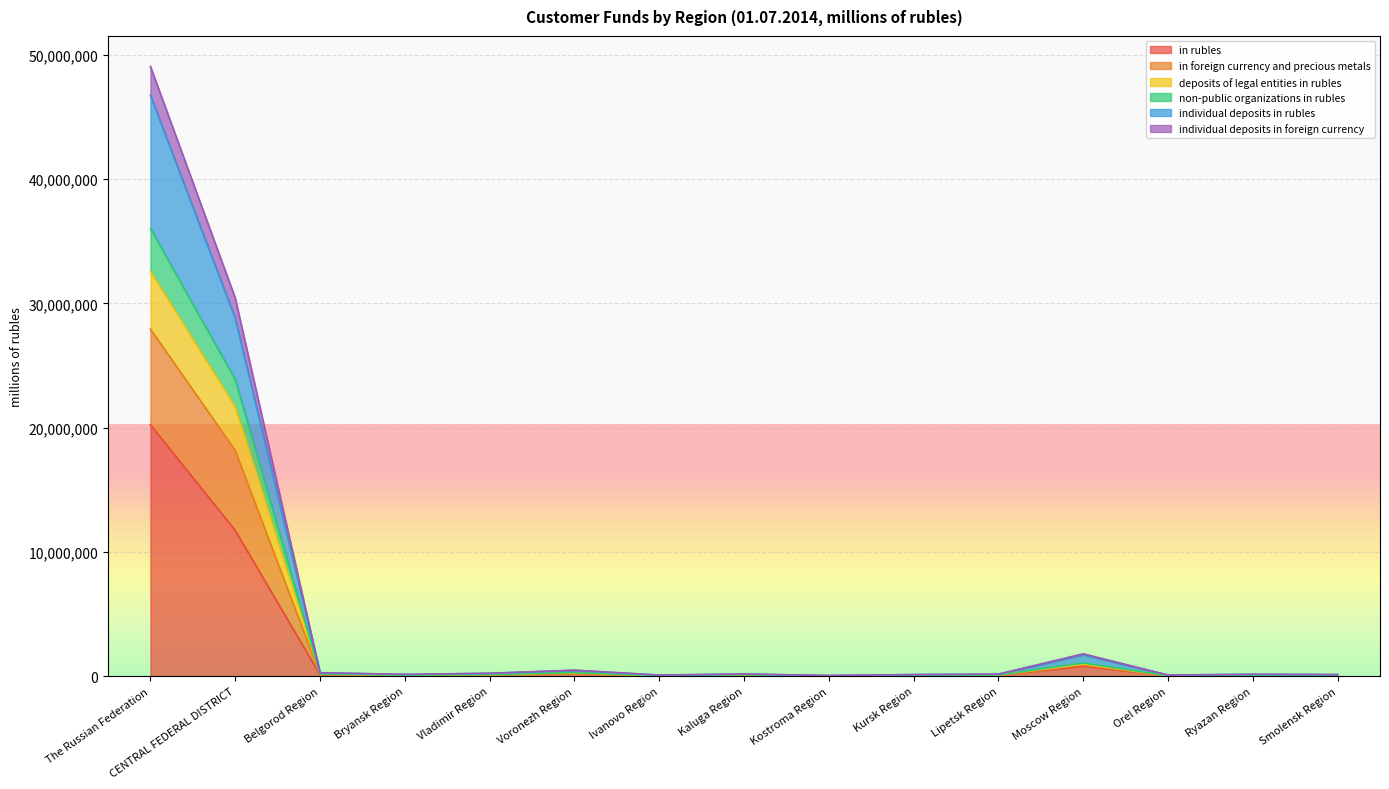

The in rubles series shows 83675 at Orel Region. True or false?

False